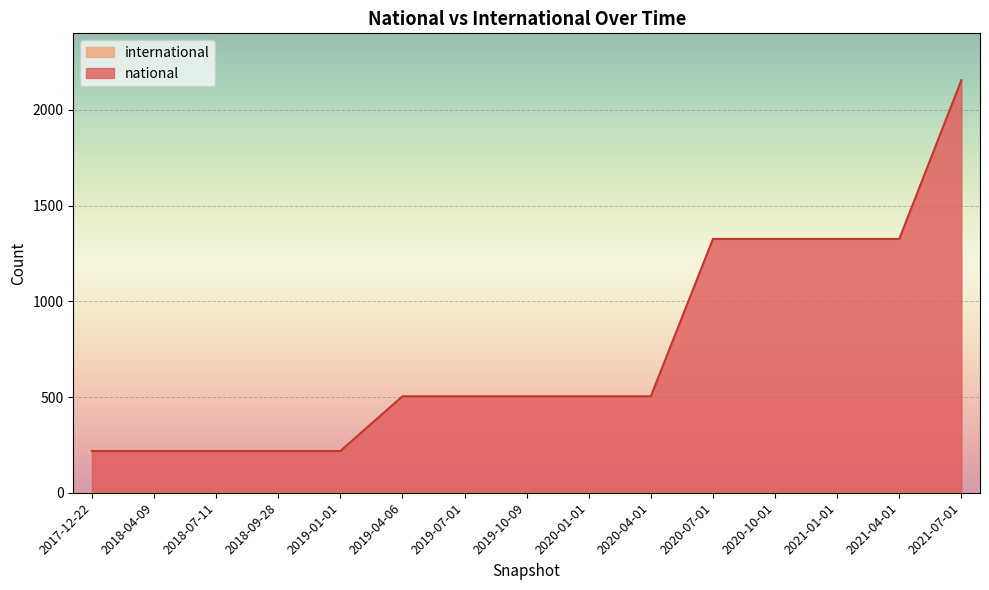

What is the greatest value displayed?

2155